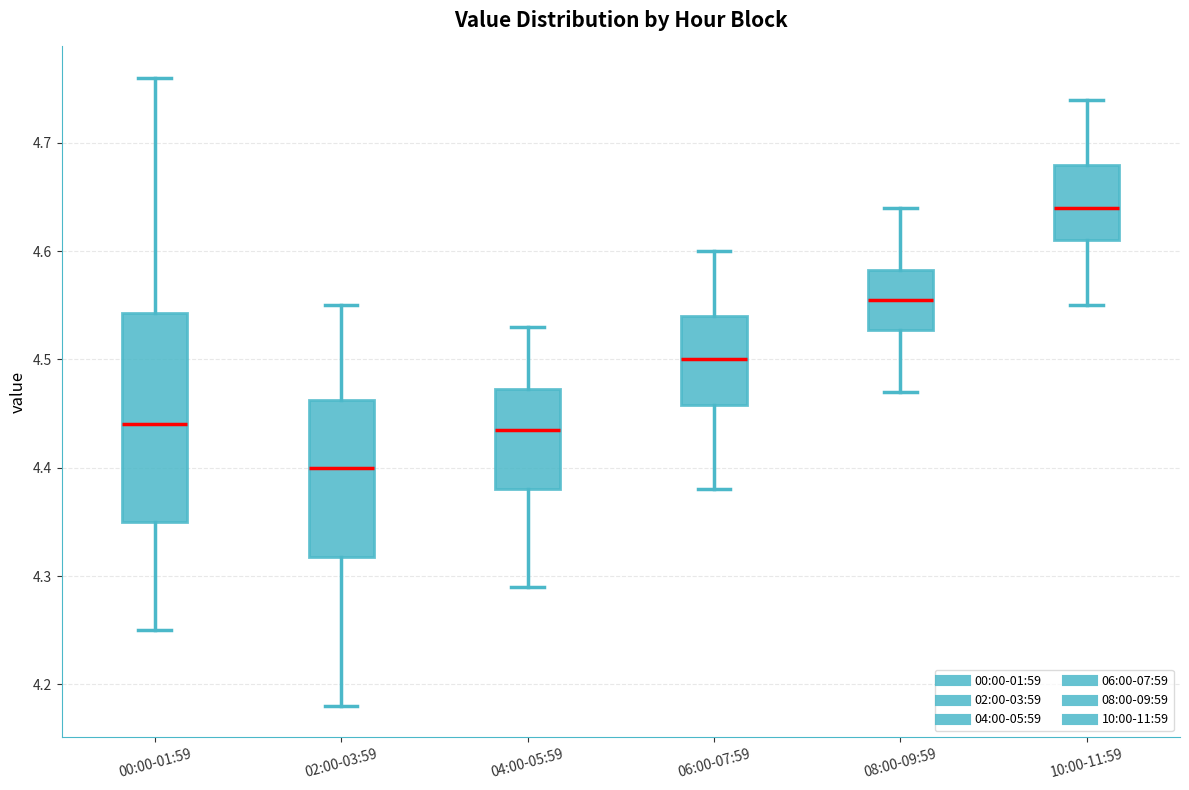

Reading left to right, read every box against the y-axis: the position of its median line, the range the box covers, and the ends of its whiskers. The values are not printed on the chart, so give them approximately, as read against the axis.

00:00-01:59: median 4.44, box 4.35 to 4.54, whiskers 4.25 to 4.76
02:00-03:59: median 4.40, box 4.32 to 4.46, whiskers 4.18 to 4.55
04:00-05:59: median 4.44, box 4.38 to 4.47, whiskers 4.29 to 4.53
06:00-07:59: median 4.50, box 4.46 to 4.54, whiskers 4.38 to 4.60
08:00-09:59: median 4.56, box 4.53 to 4.58, whiskers 4.47 to 4.64
10:00-11:59: median 4.64, box 4.61 to 4.68, whiskers 4.55 to 4.74